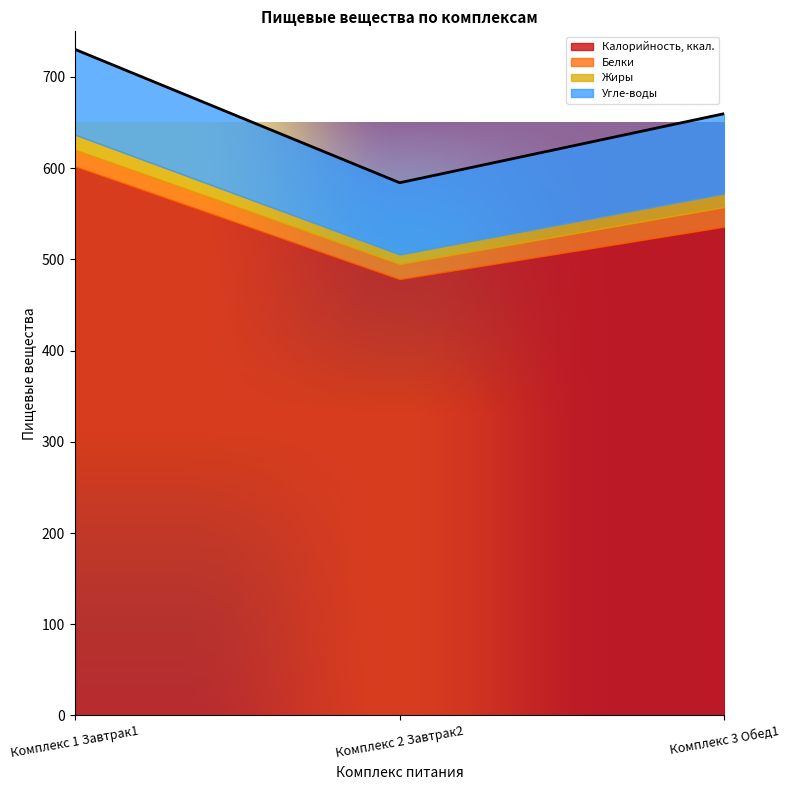

At which label does Калорийность, ккал. reach its peak?

Комплекс 1 Завтрак1